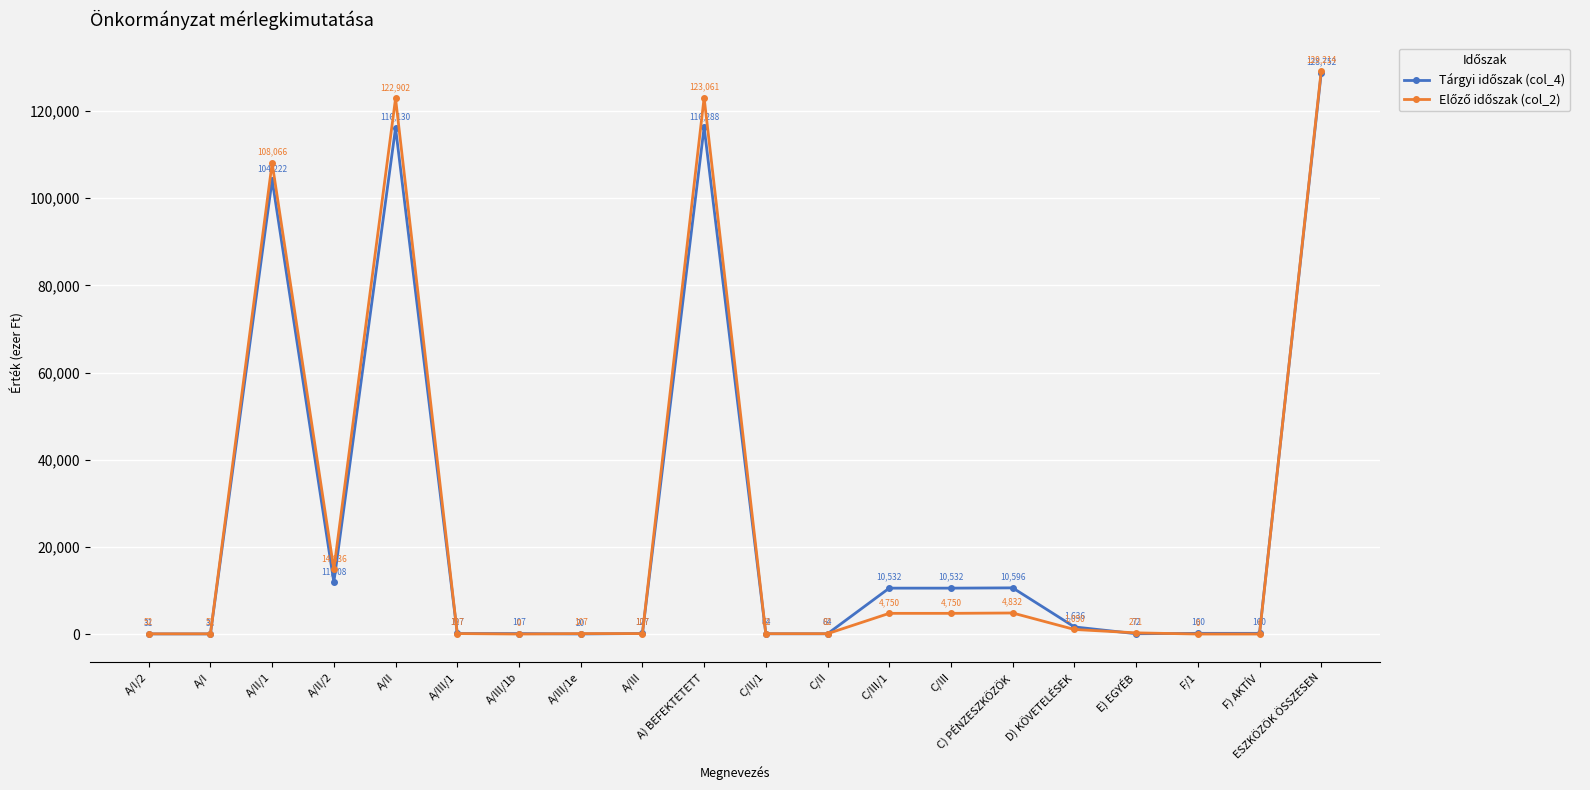

What is the label of the 10th point from the left?

A) BEFEKTETETT